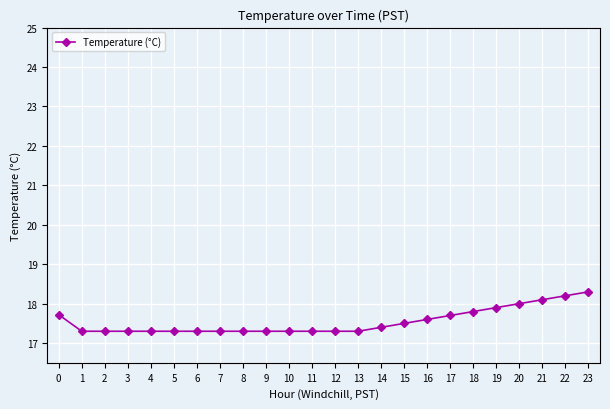

What is the value of the 17th point from the left?

17.6